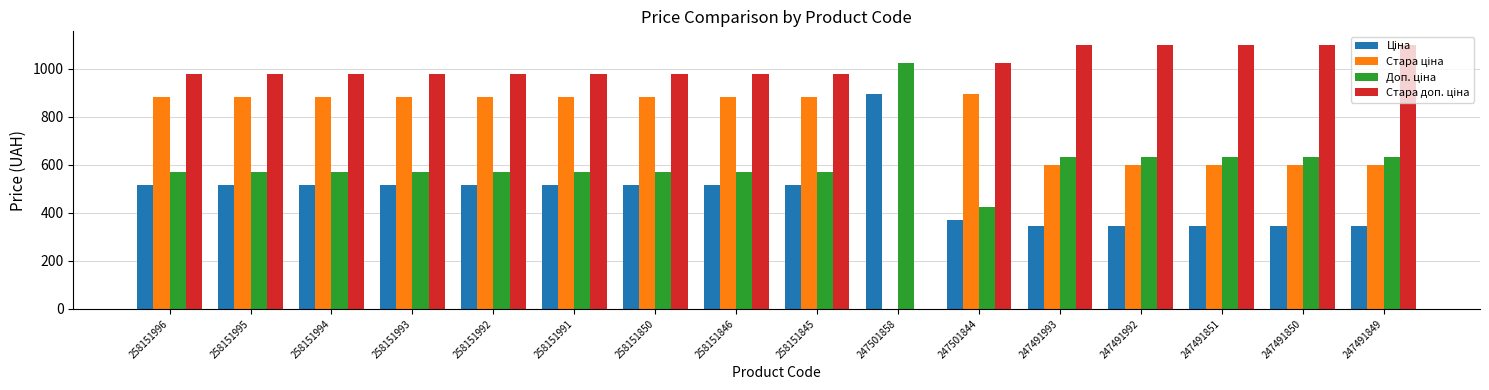

What is the maximum value shown in the chart?

1100.0